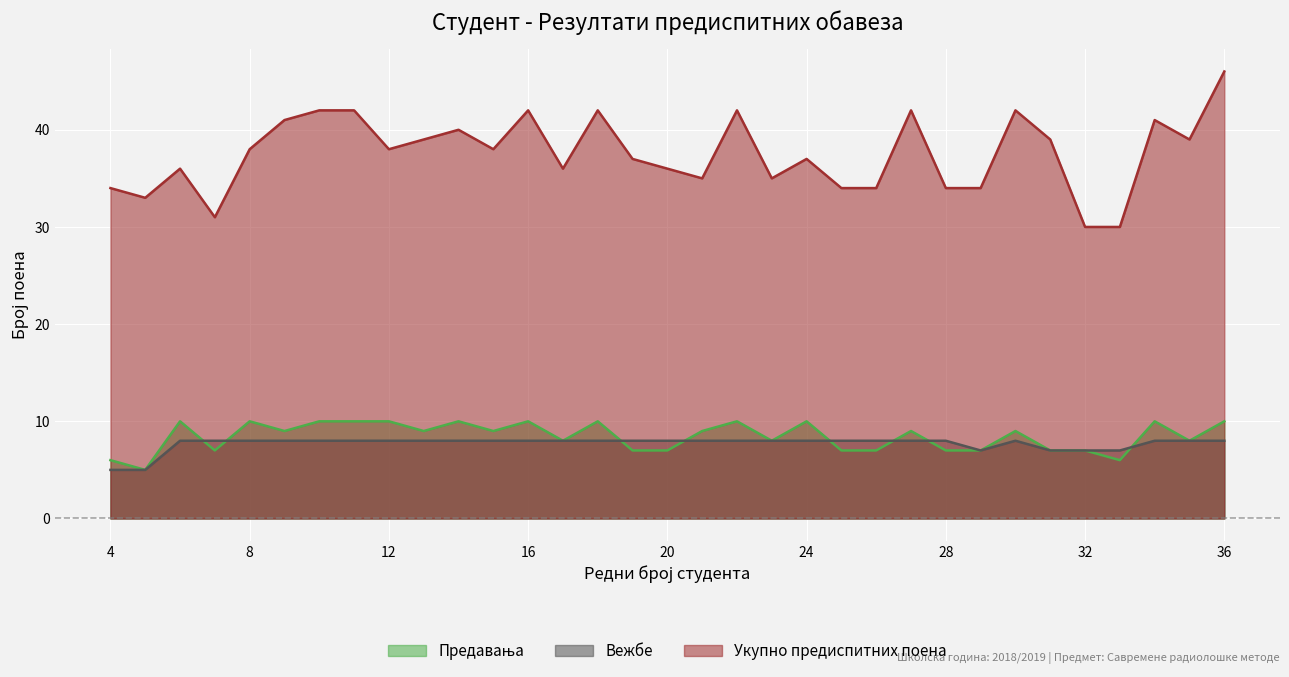

Reading left to right, what are all the values shown in this chart?

Предавања: 6	5	10	7	10	9	10	10	10	9	10	9	10	8	10	7	7	9	10	8	10	7	7	9	7	7	9	7	7	6	10	8	10
Вежбе: 5	5	8	8	8	8	8	8	8	8	8	8	8	8	8	8	8	8	8	8	8	8	8	8	8	7	8	7	7	7	8	8	8
Укупно предиспитних поена: 34	33	36	31	38	41	42	42	38	39	40	38	42	36	42	37	36	35	42	35	37	34	34	42	34	34	42	39	30	30	41	39	46